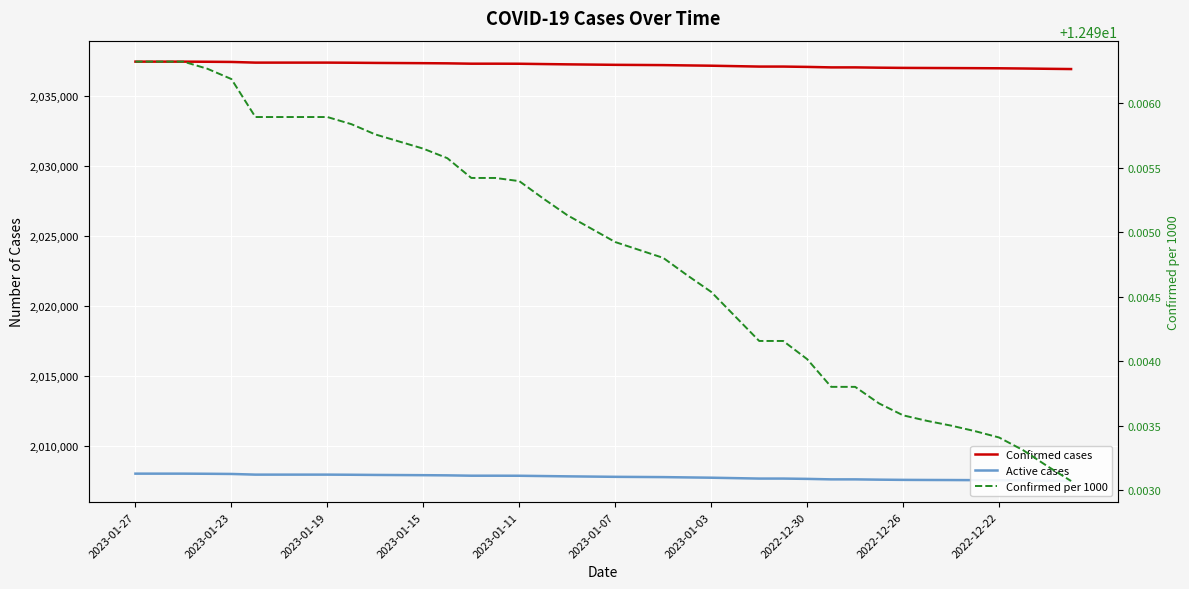

How many lines are shown in the chart?

3